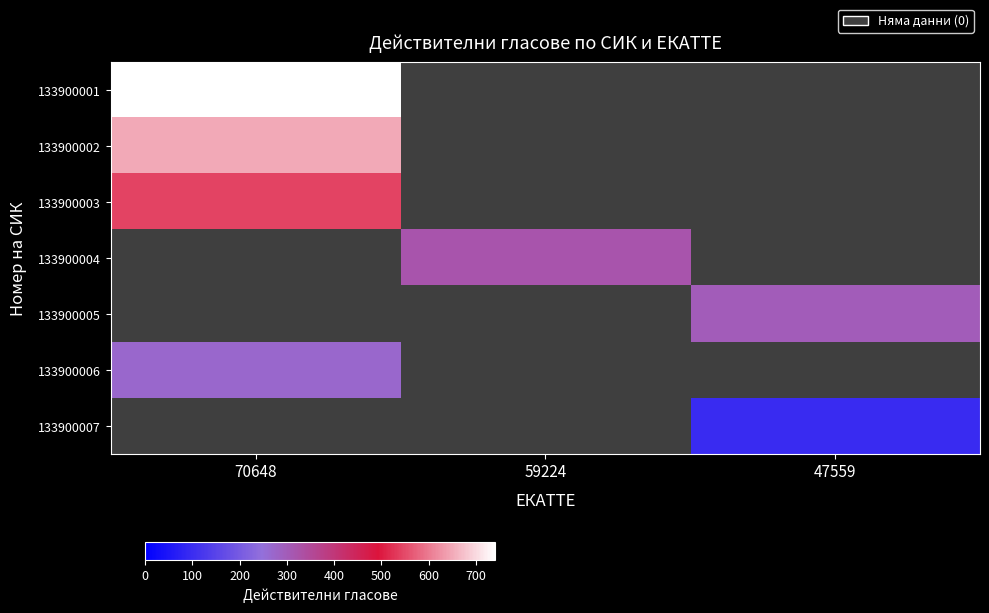

Is the value of 133900001 at 70648 greater than the value of 133900005 at 47559?

Yes